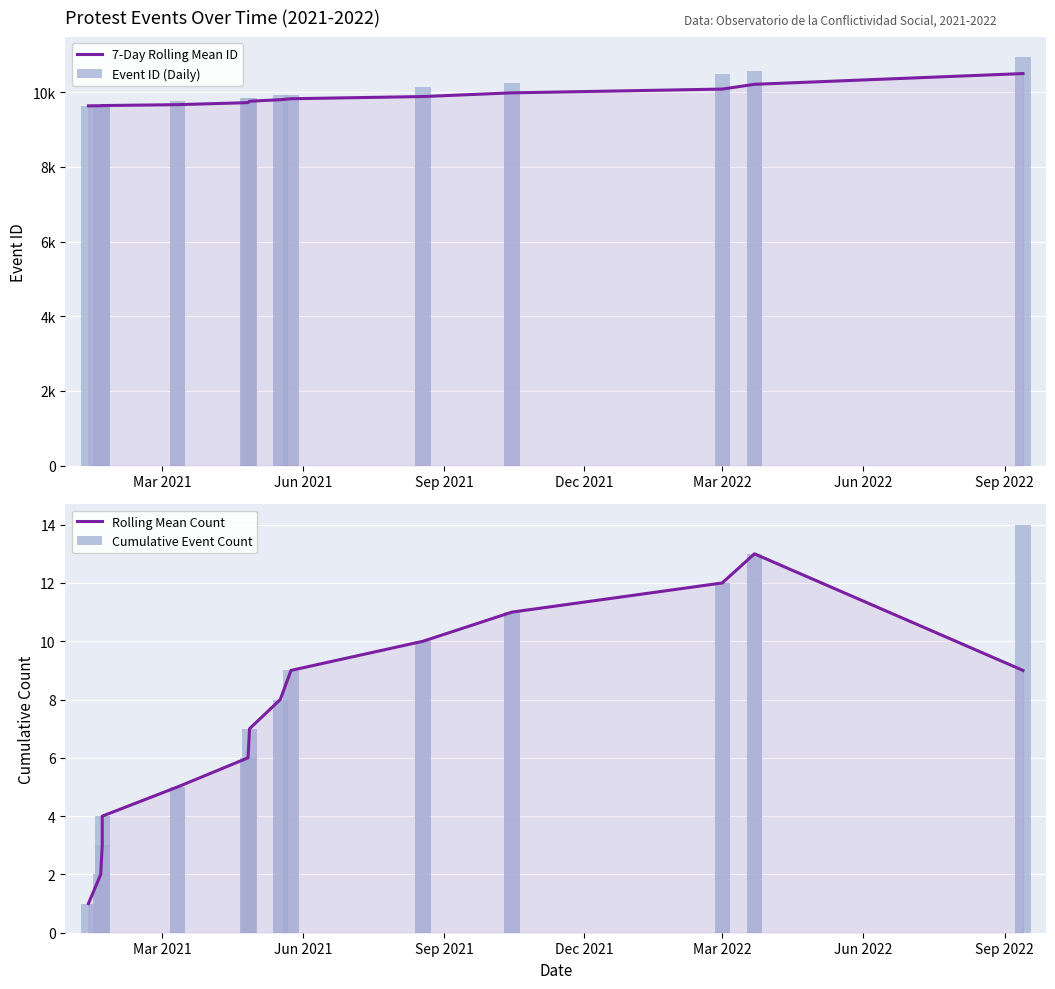

What is the value of the Cumulative Event Count bar at the 3rd from the left?

3.0